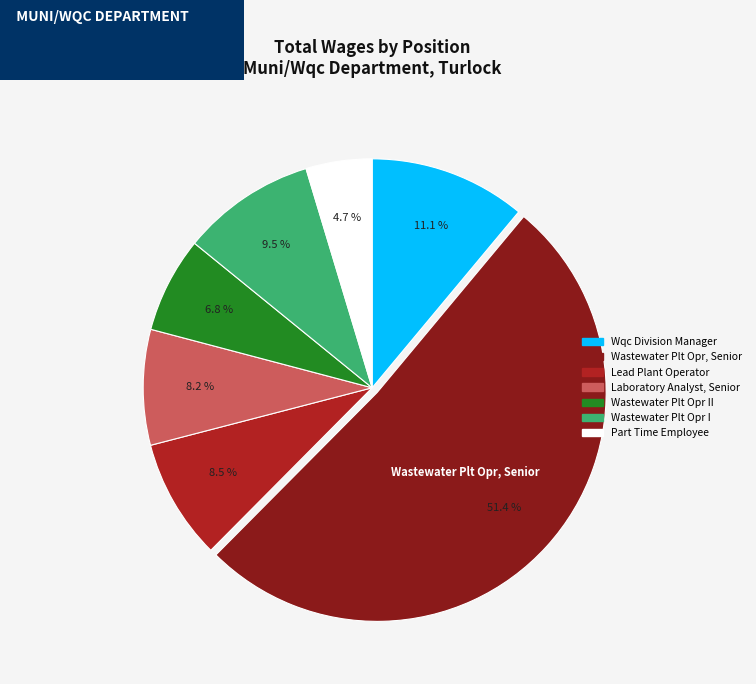

Count the number of slices in the pie.

7